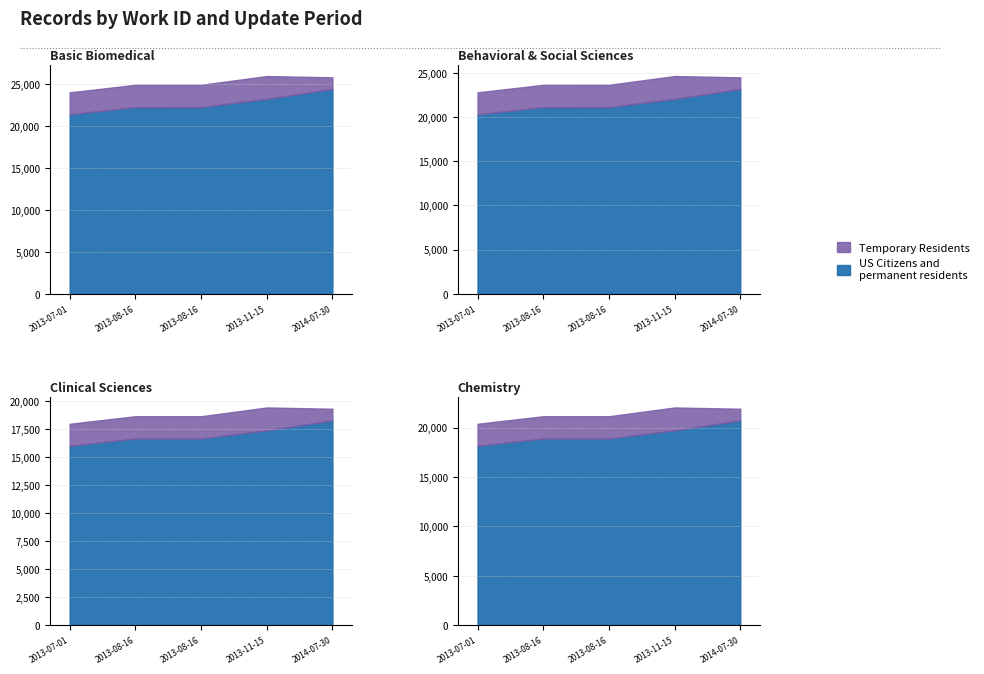

The value of Temporary Residents at 2013-08-16 is 7593. True or false?

True